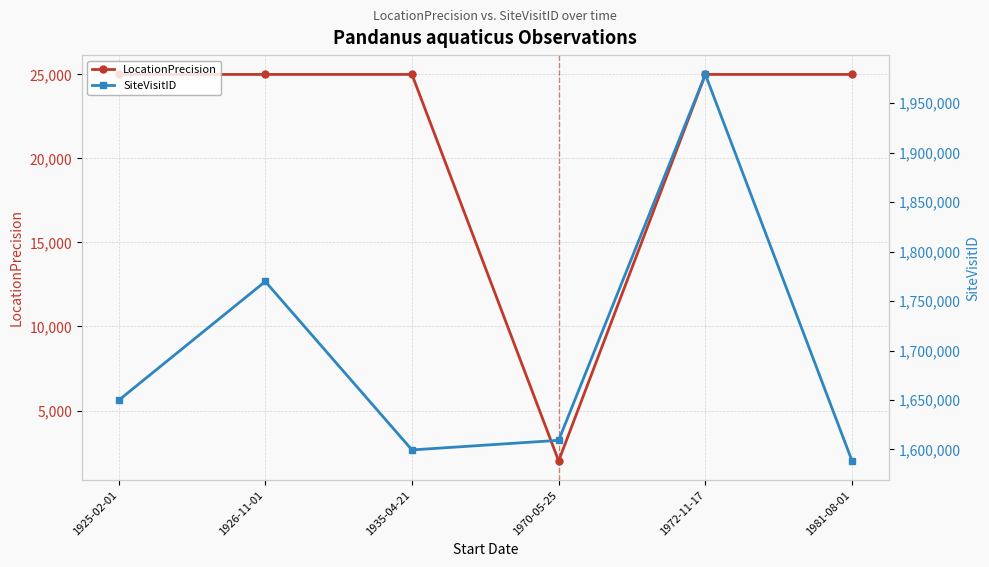

What is the label of the 1st point from the left?

1925-02-01